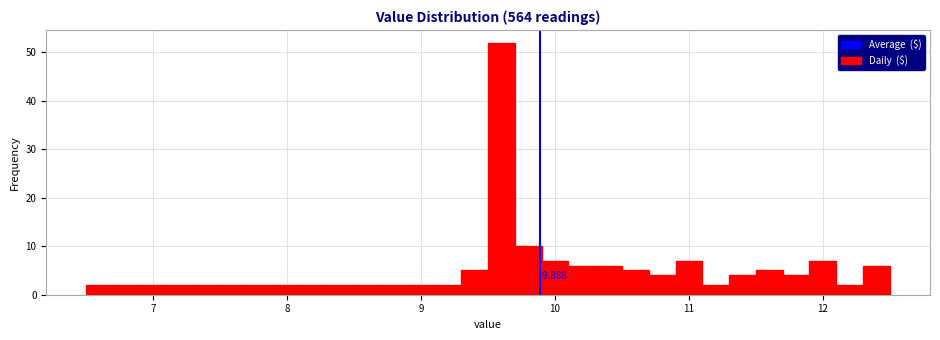

Read against the x-axis, roughly where is the centre of the tallest bar?

9.6